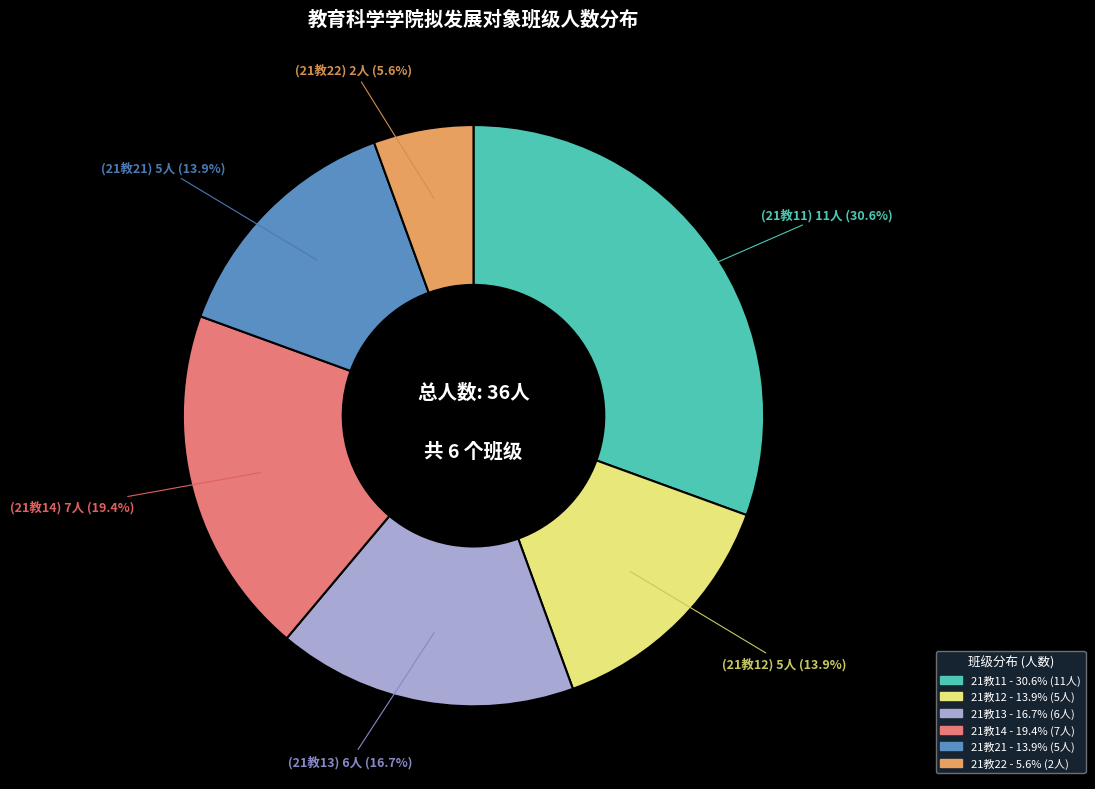

What percentage is the 21教22 slice, to the nearest percent?

6%